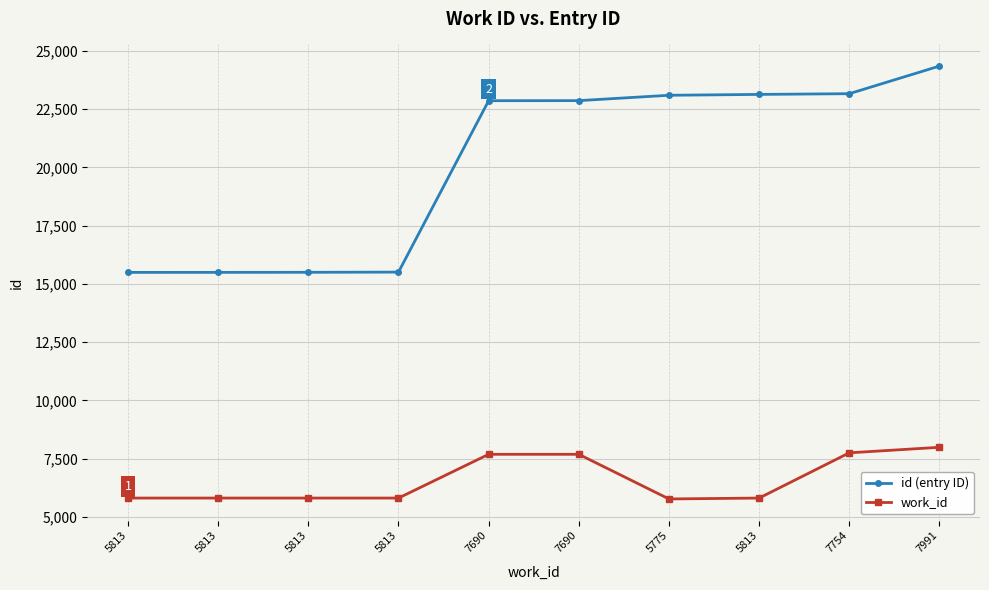

Is this an area chart (filled region under the line)?

No